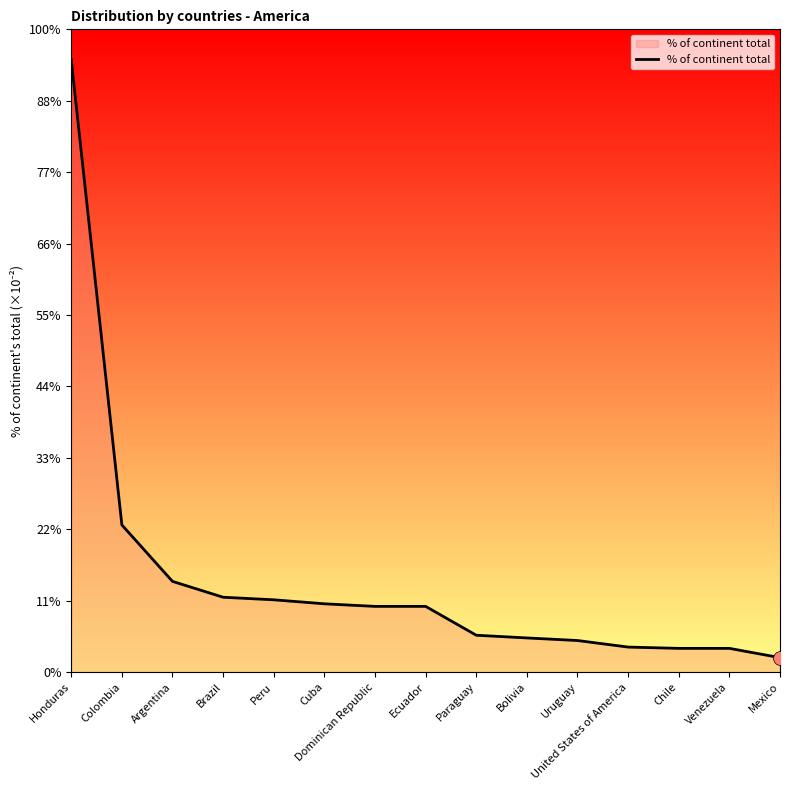

Is this an area chart (filled region under the line)?

Yes